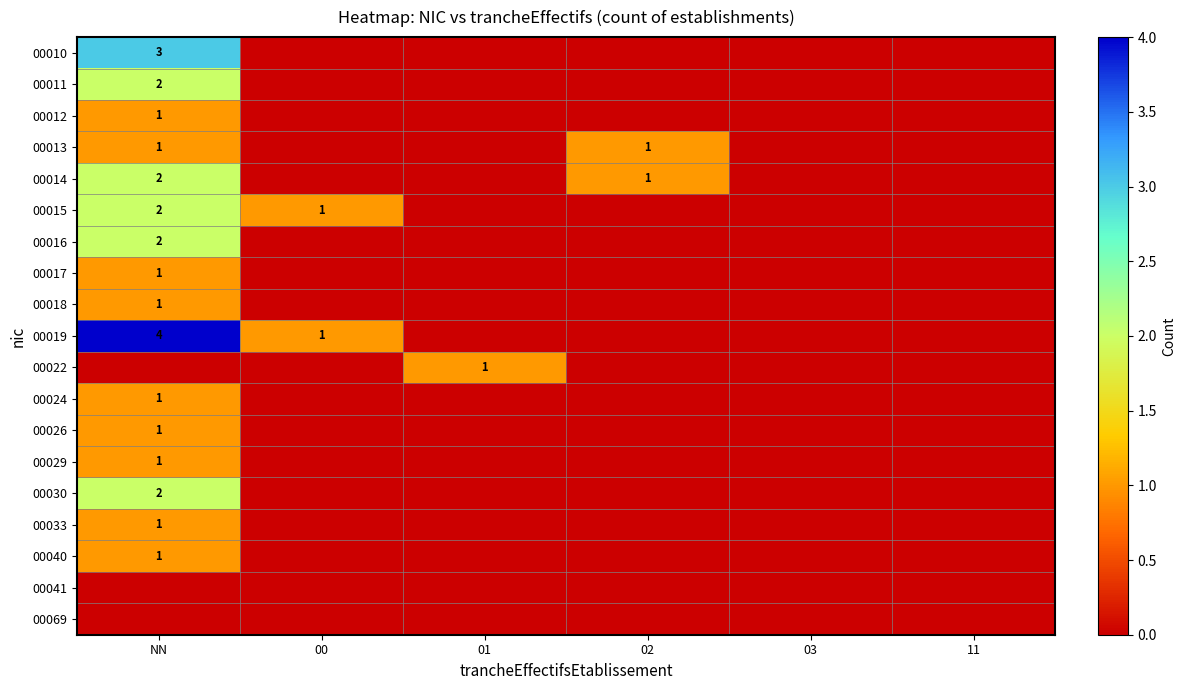

Which series has the largest total across all categories?

00019